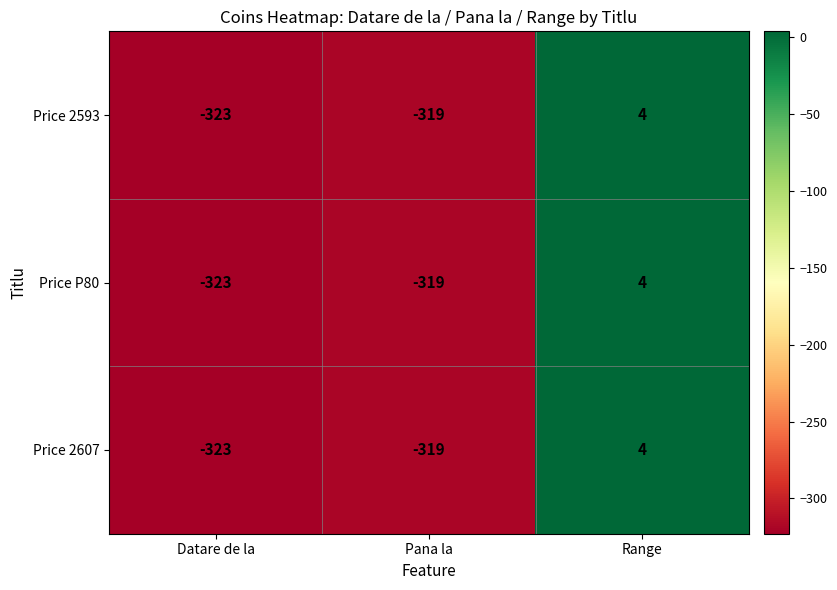

At which category is the sum across all series the highest?

Range